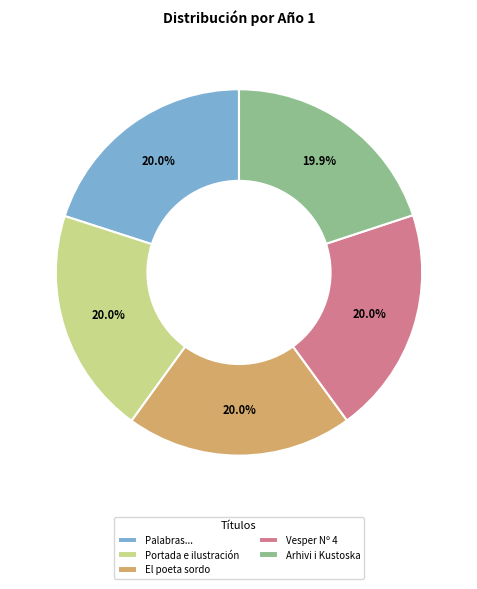

Is the sum of Palabras... and Portada e ilustración greater than half?

No